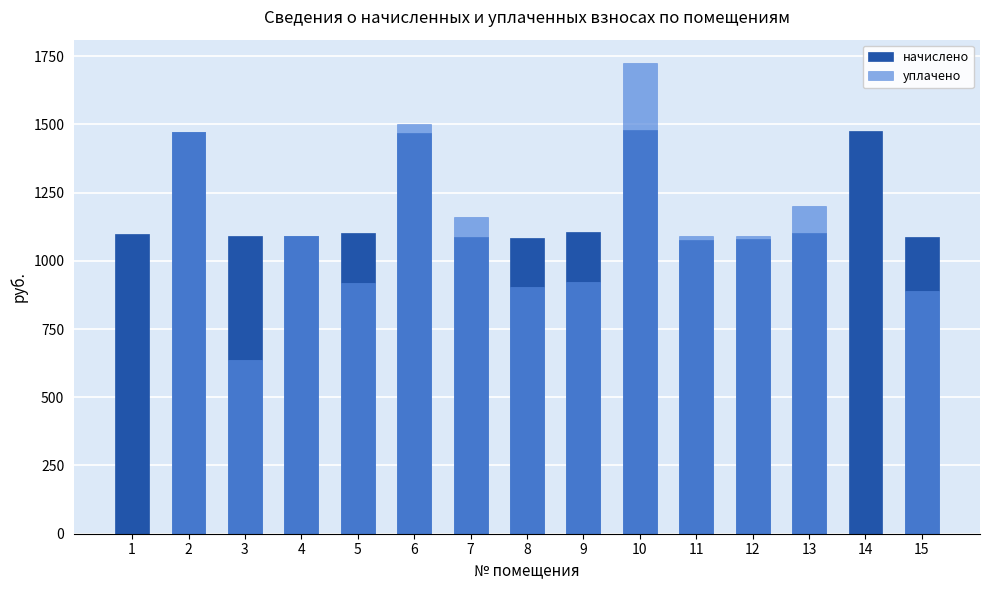

Which series has the widest spread of values?

уплачено